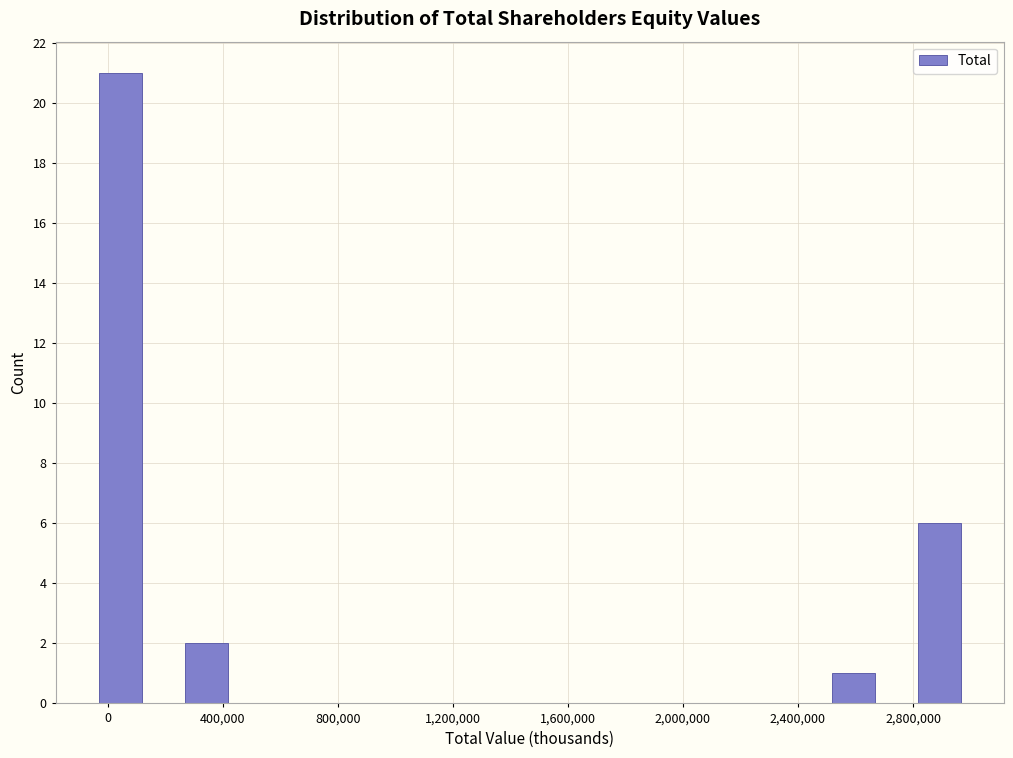

Around what value on the x-axis is the tallest bar? Give the approximate position of its centre, as read against the axis.

50000